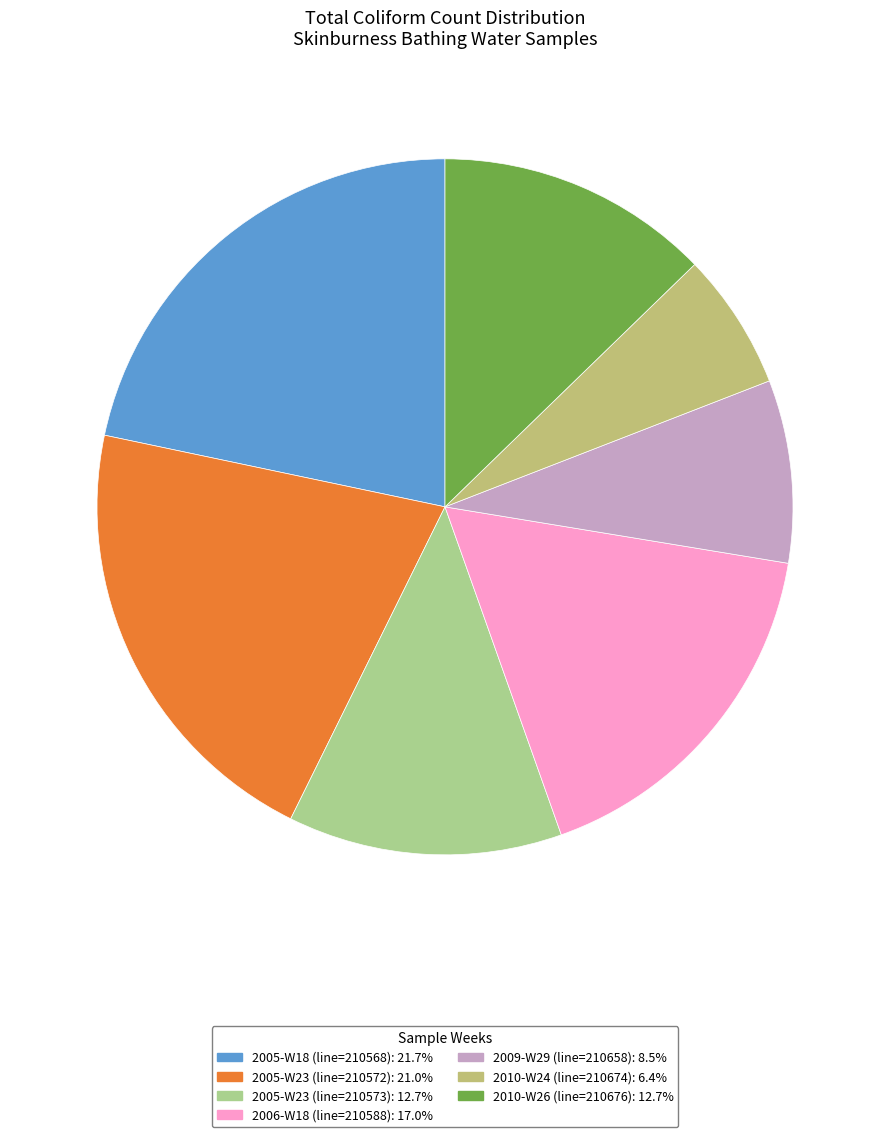

What is the smallest slice in the pie chart?

2010-W24 (line=210674)